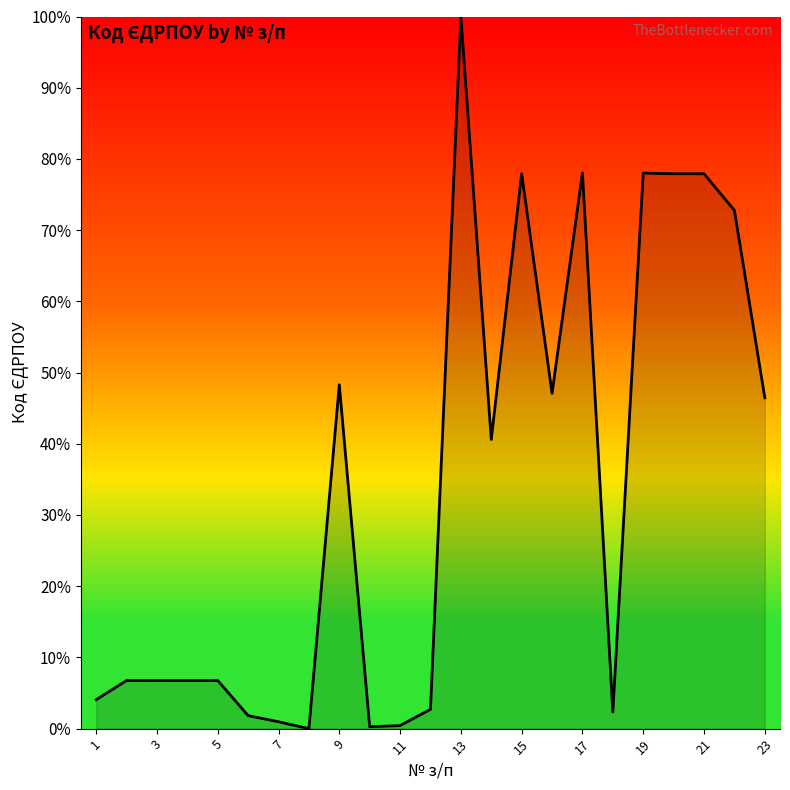

What is the difference between the maximum and minimum values?

100.0